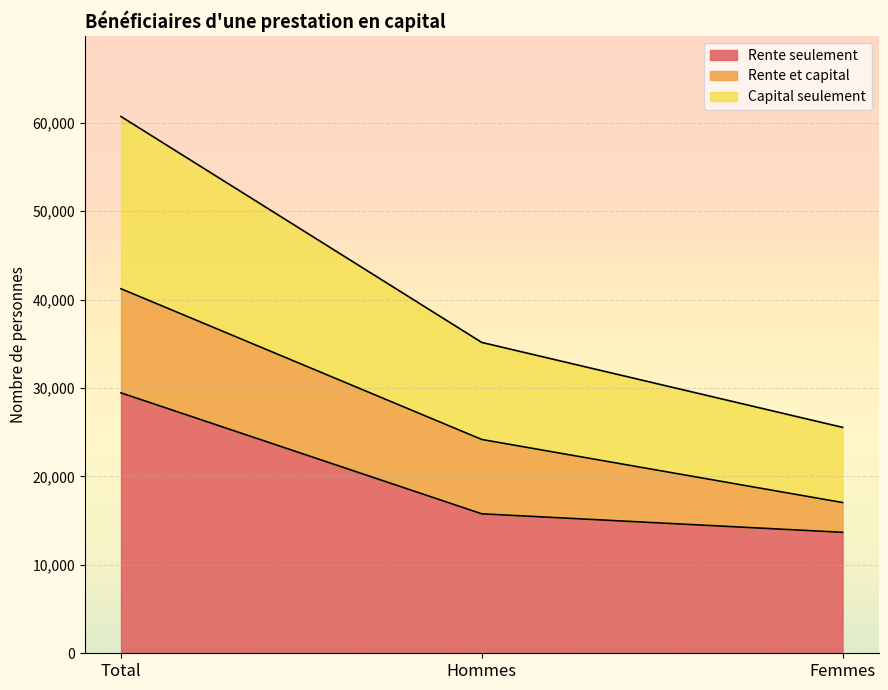

Count the number of categories in the chart.

3